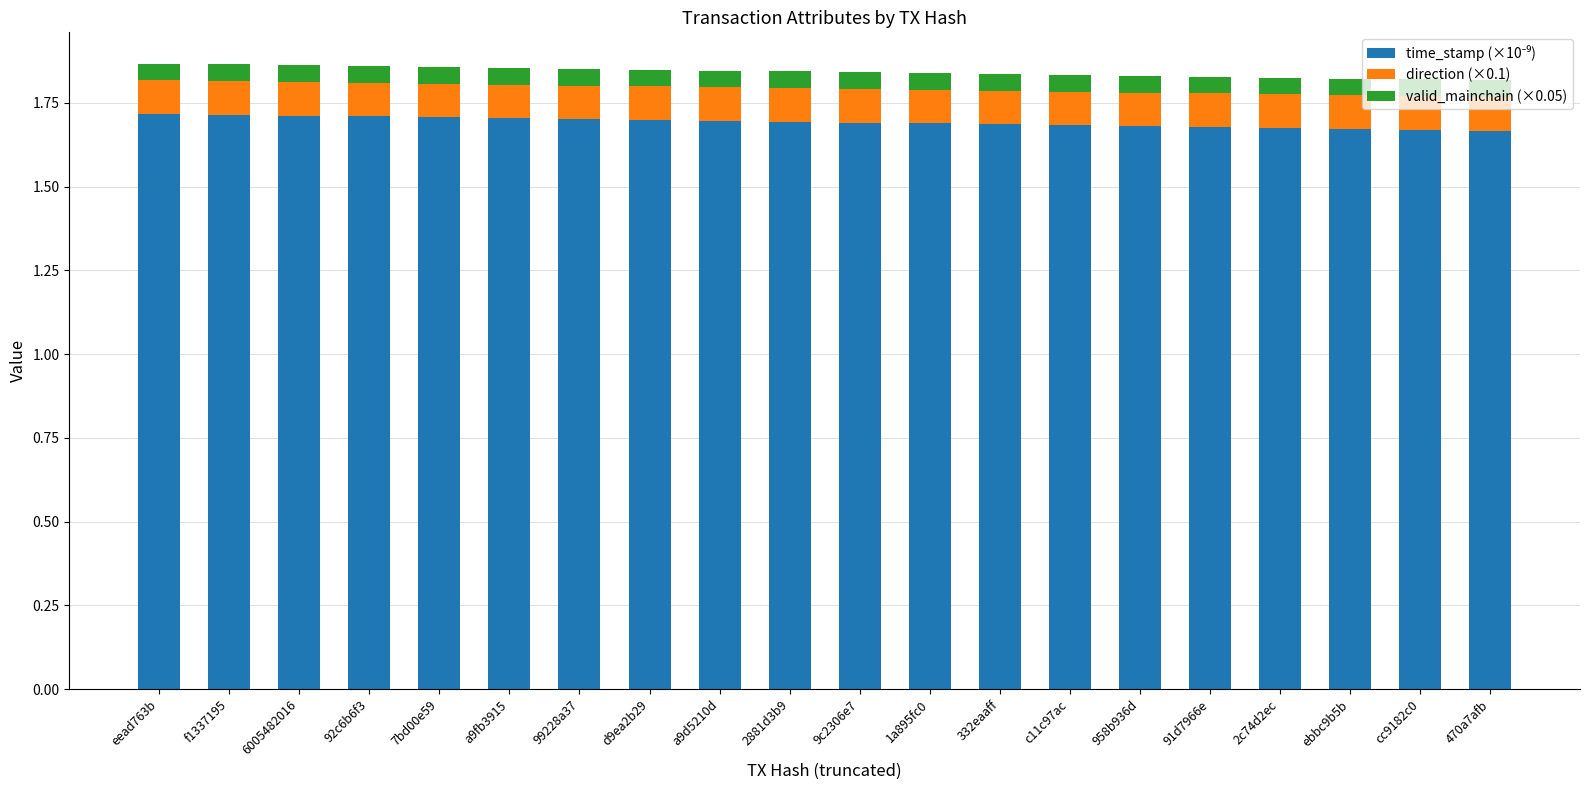

What is the total value across all series at ebbc9b5b?

1.8